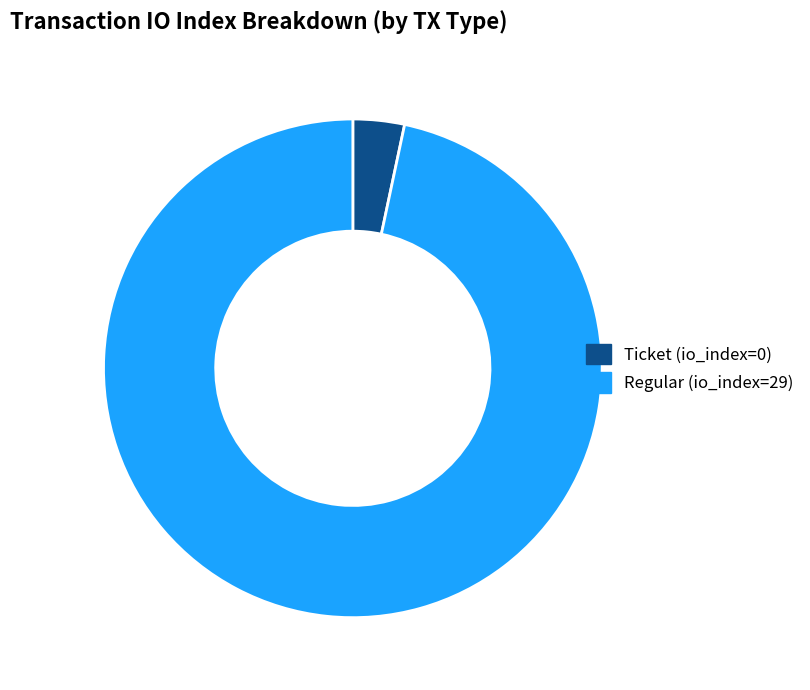

Which category has the smallest portion of the pie?

Ticket (io_index=0)